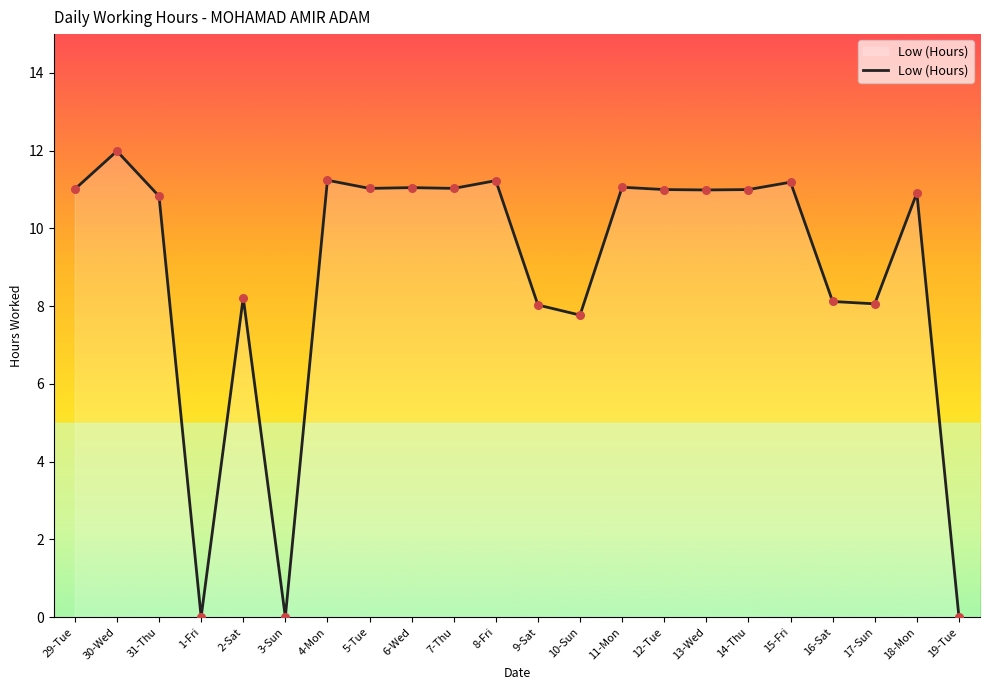

What is the ratio of the value at 7-Thu to the value at 6-Wed?

1.0